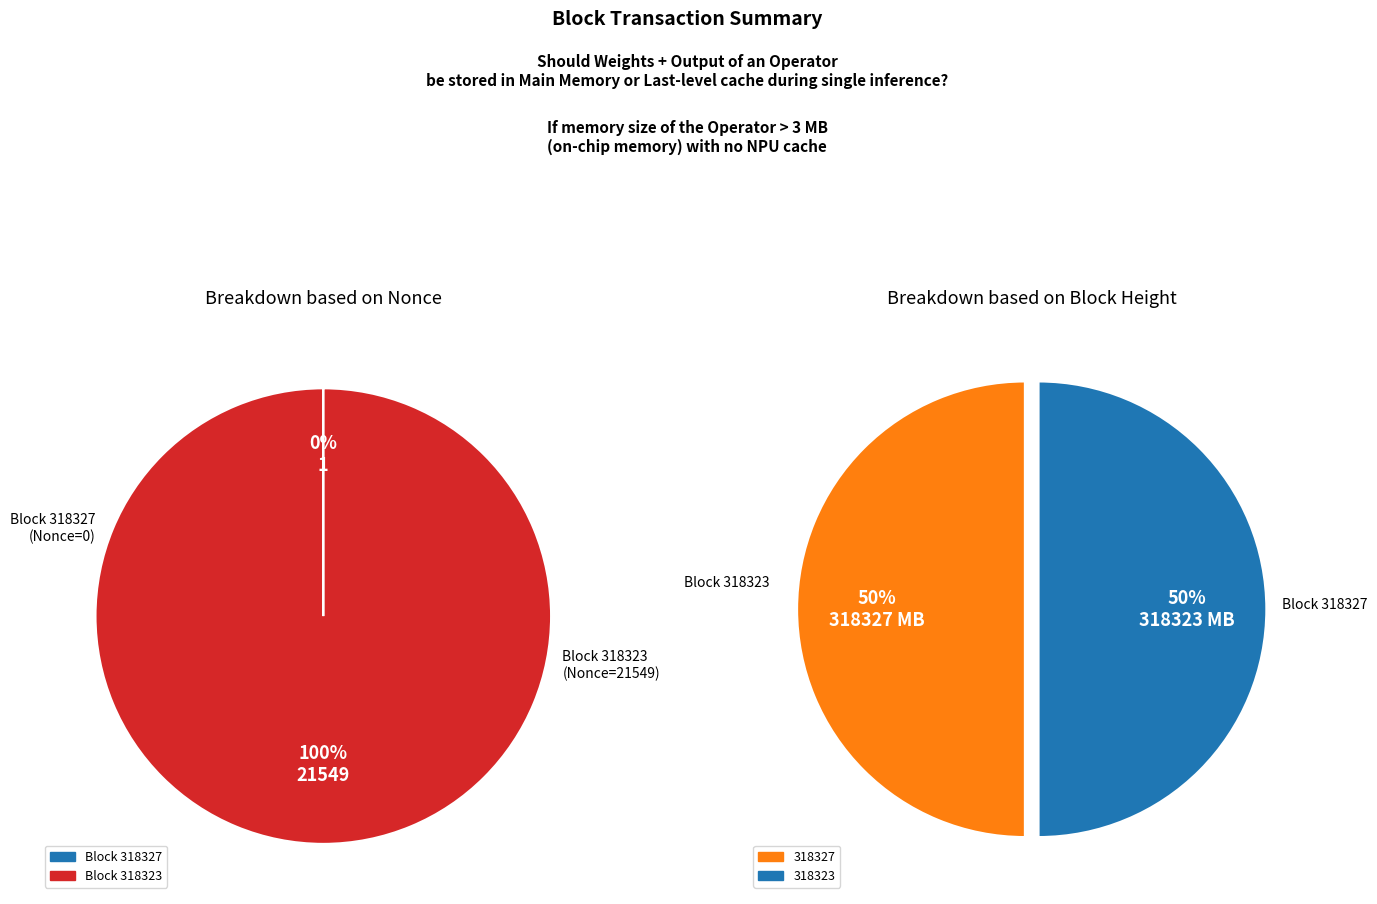

Rank the categories by value from highest to lowest.

318323, 318327